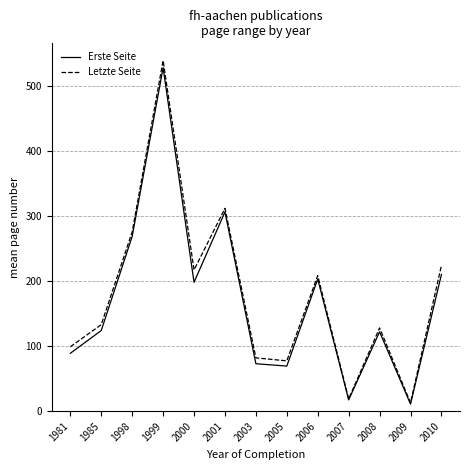

In Letzte Seite, how many points are lower than both neighbors (excluding endpoints)?

4